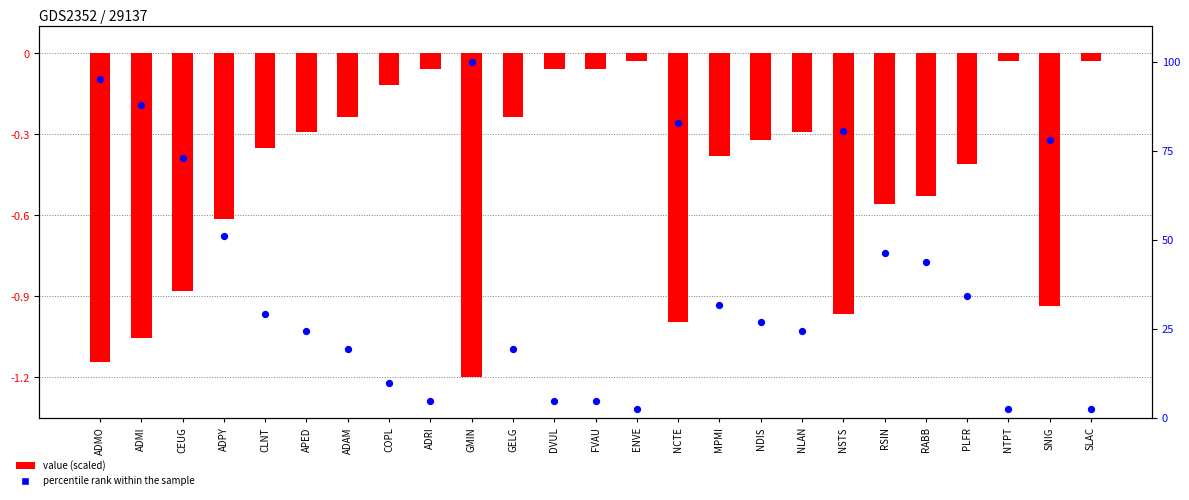

Is the value of percentile rank within the sample at RABB greater than the value of value (scaled) at ADPY?

Yes